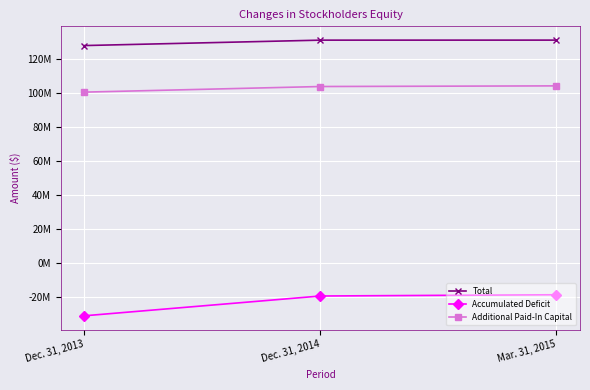

What are all the series names shown in the legend?

Total, Accumulated Deficit, Additional Paid-In Capital